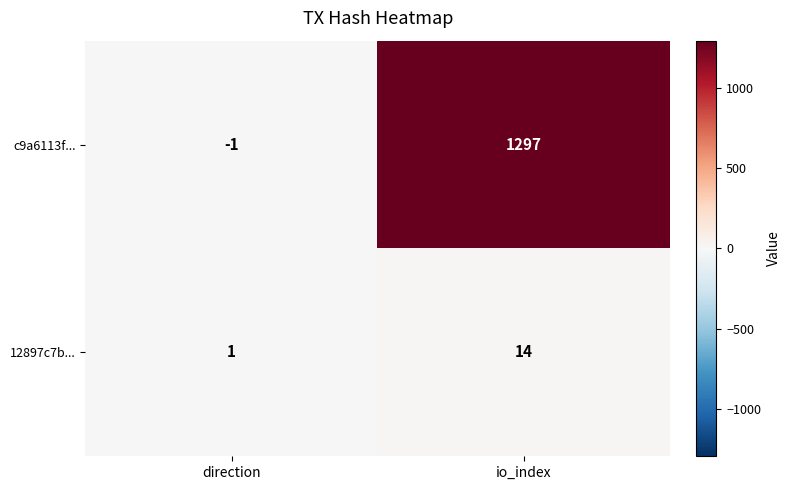

Is it true that c9a6113f... equals -1 at direction?

True